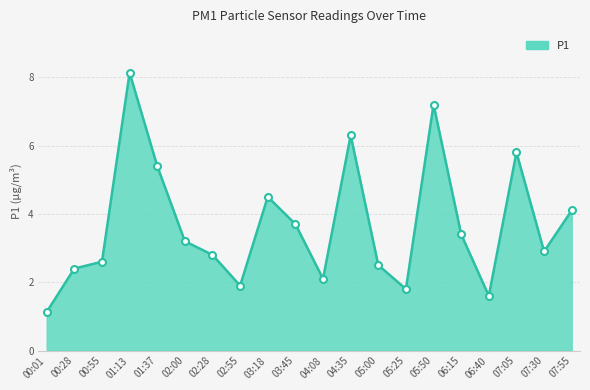

What is the change in value from 02:00 to 03:18?

+1.3